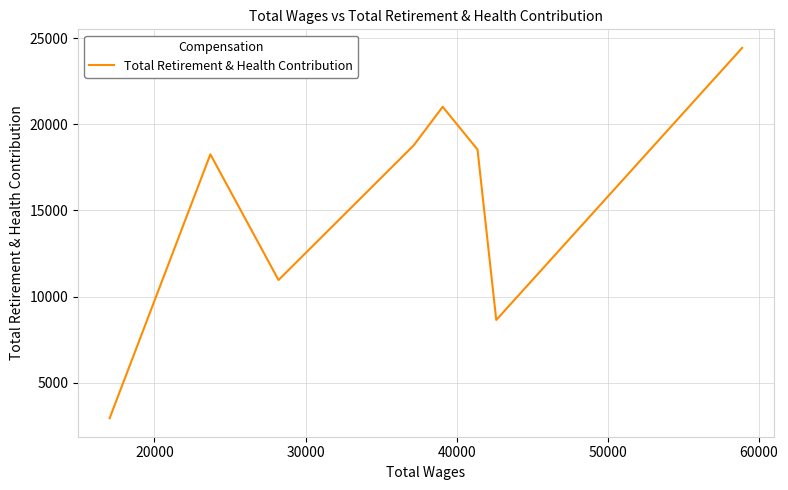

How many interior local valleys (lower than both neighbors) does the data have?

2